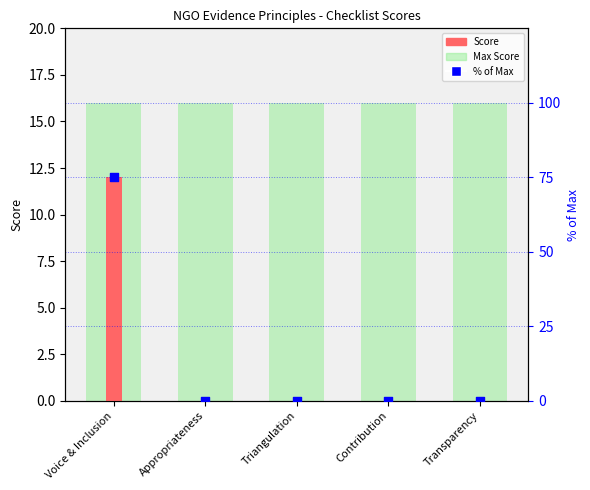

Is the value of Max Score at Voice & Inclusion greater than the value of Score at Appropriateness?

Yes